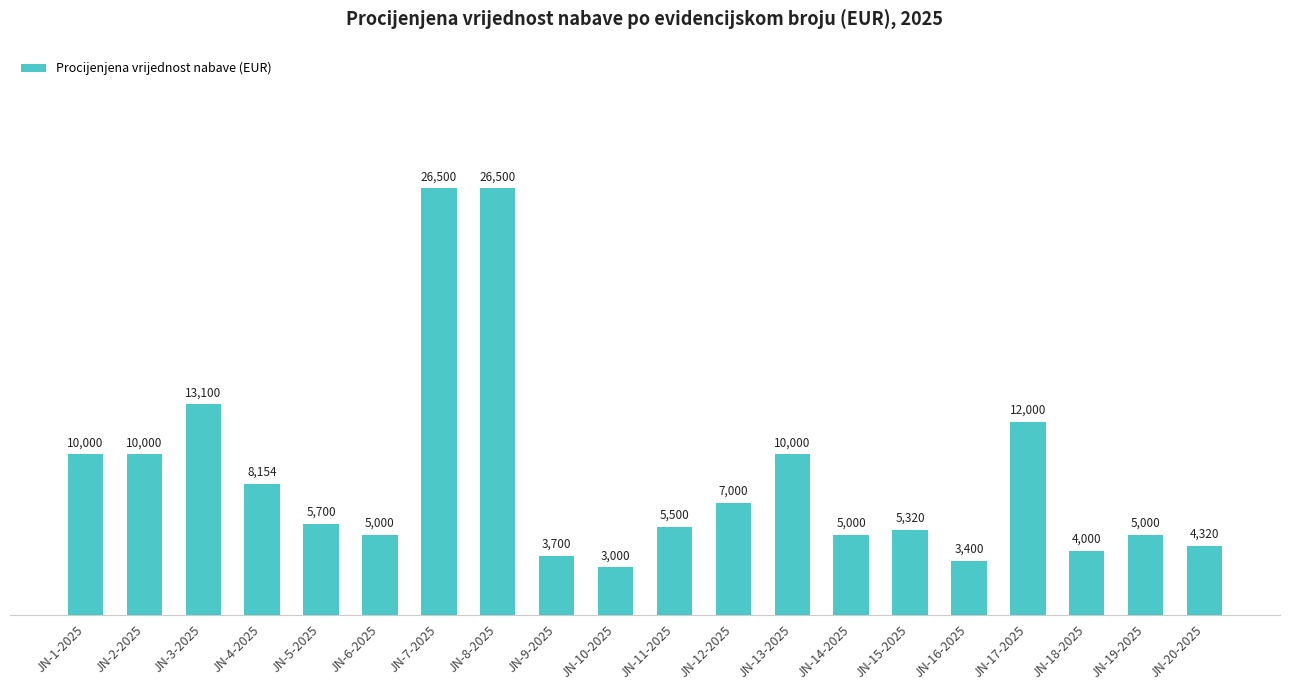

Reading left to right, transcribe all the data shown in this chart.

JN-1-2025=10000	JN-2-2025=10000	JN-3-2025=13100	JN-4-2025=8154	JN-5-2025=5700	JN-6-2025=5000	JN-7-2025=26500	JN-8-2025=26500	JN-9-2025=3700	JN-10-2025=3000	JN-11-2025=5500	JN-12-2025=7000	JN-13-2025=10000	JN-14-2025=5000	JN-15-2025=5320	JN-16-2025=3400	JN-17-2025=12000	JN-18-2025=4000	JN-19-2025=5000	JN-20-2025=4320